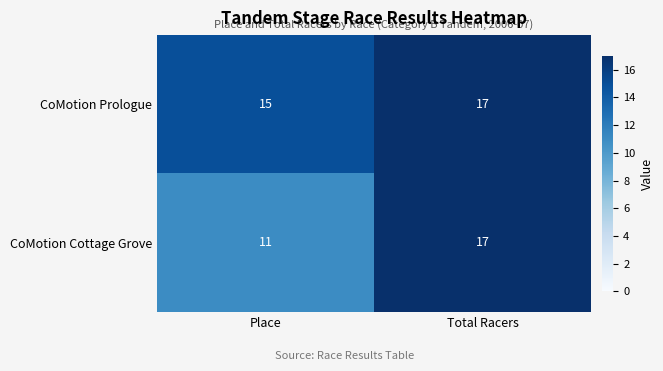

The value of CoMotion Cottage Grove at Total Racers is 11. True or false?

False